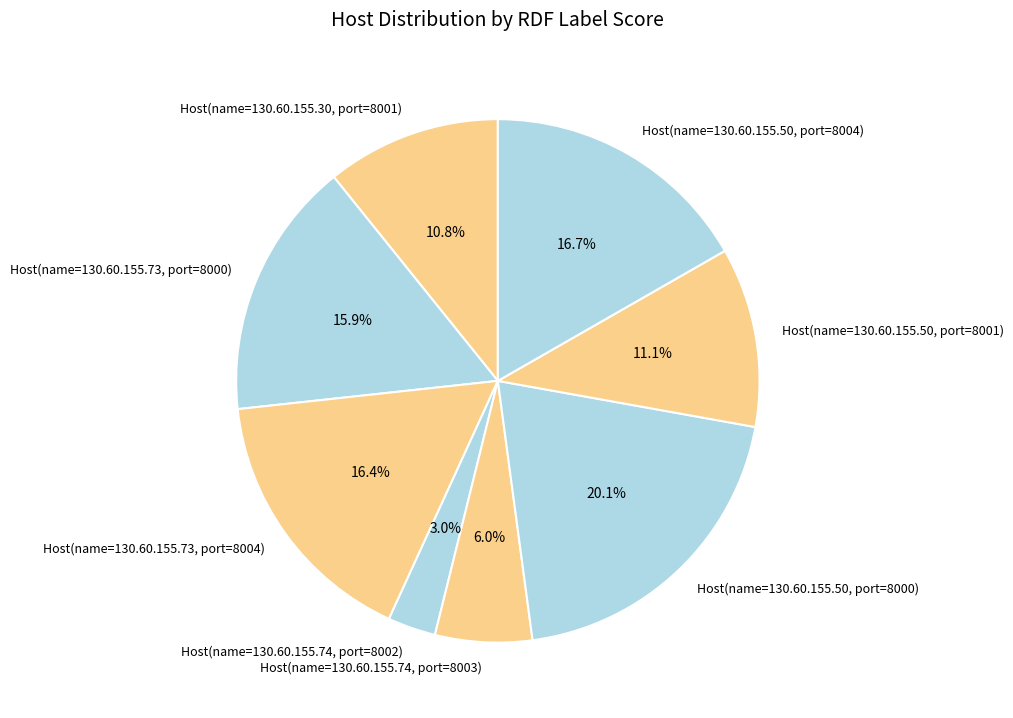

Between Host(name=130.60.155.30, port=8001) and Host(name=130.60.155.73, port=8004), which is larger?

Host(name=130.60.155.73, port=8004)